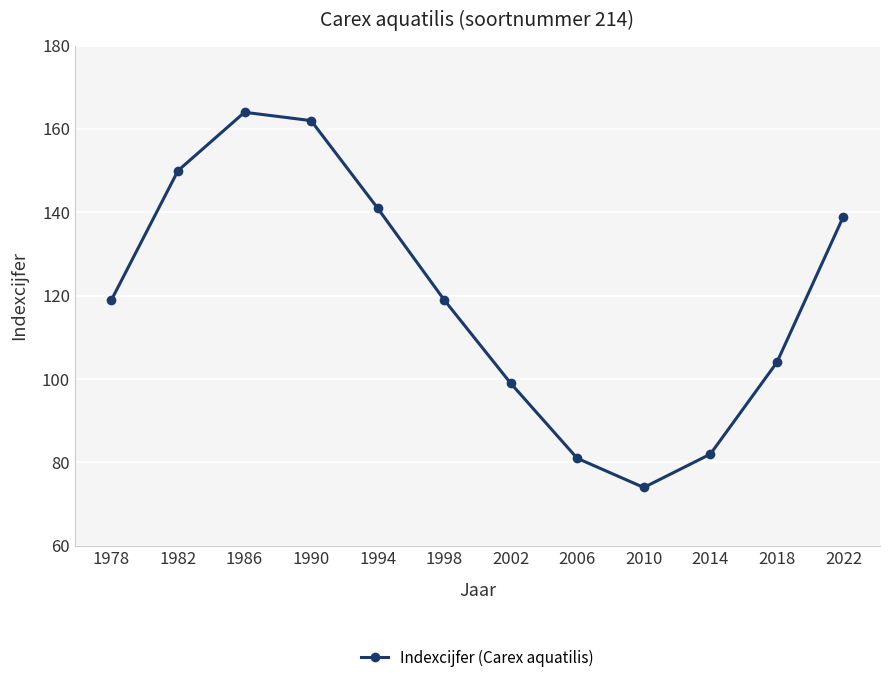

Reading left to right, list all the values displayed in this chart.

119	150	164	162	141	119	99	81	74	82	104	139